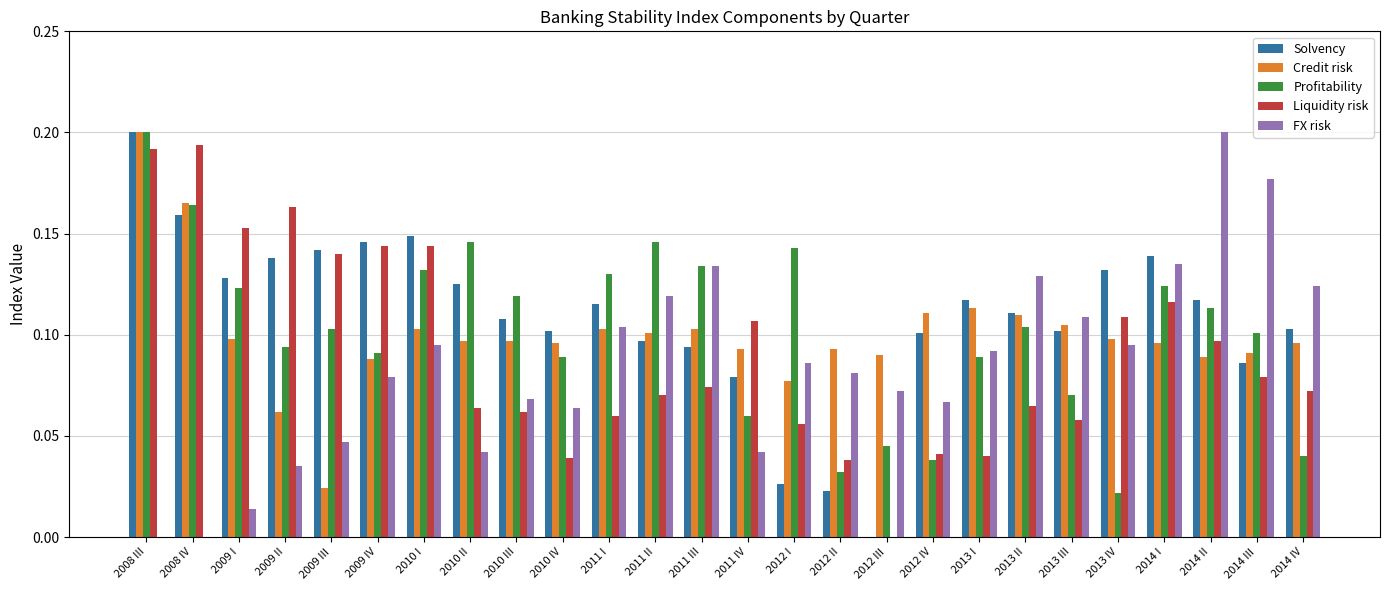

Between 2009 II and 2012 IV, which series saw the biggest shift?

Liquidity risk